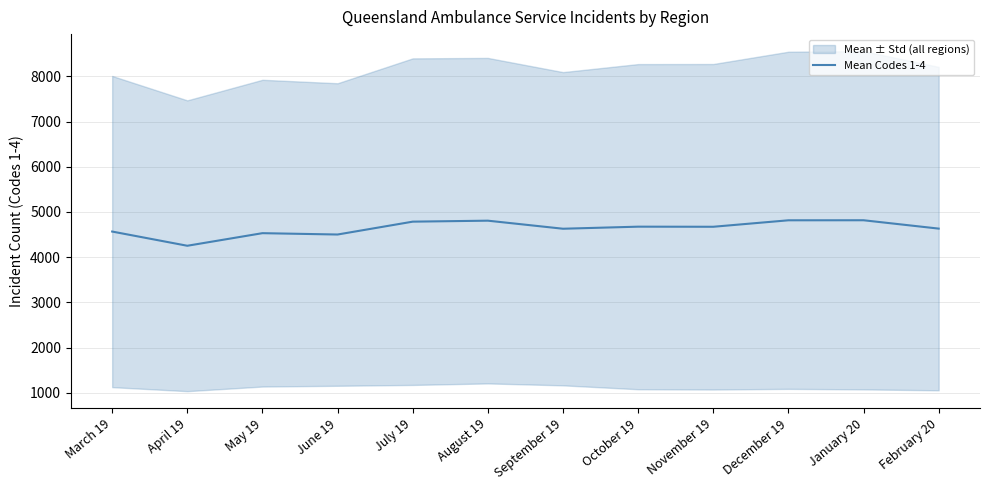

Where is the first local maximum?

May 19